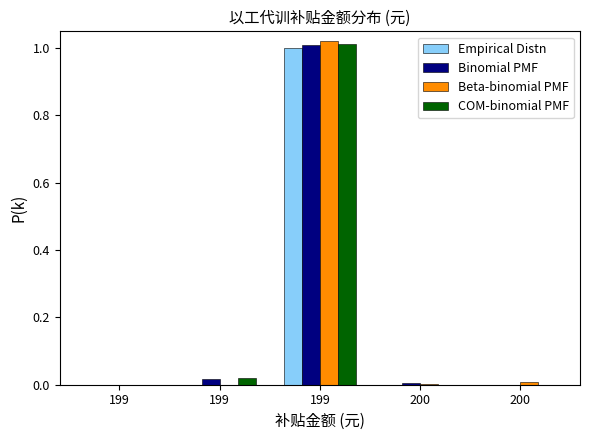

How many groups of bars are there?

5